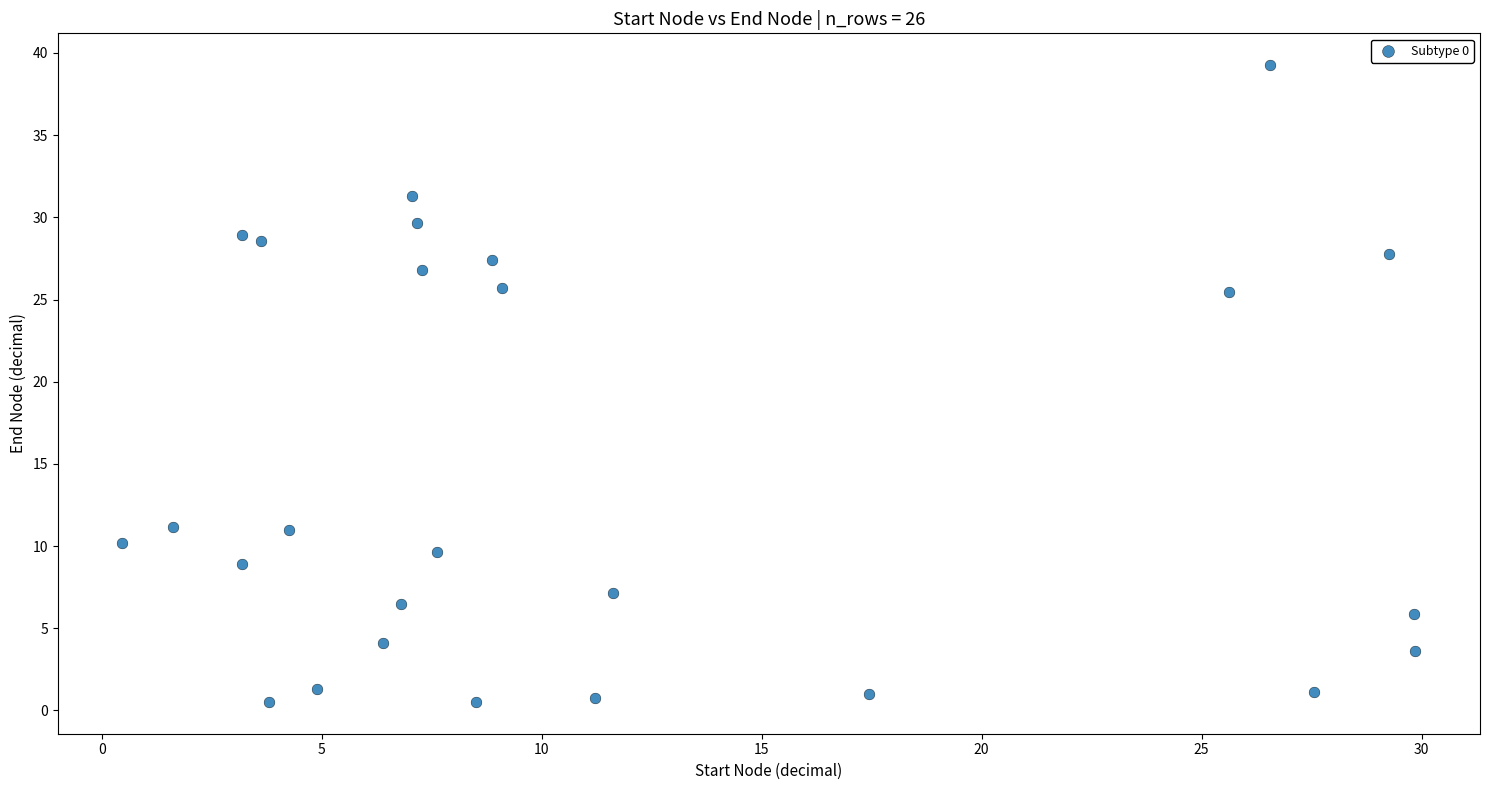

What is the range of X values (max minus min)?

29.4